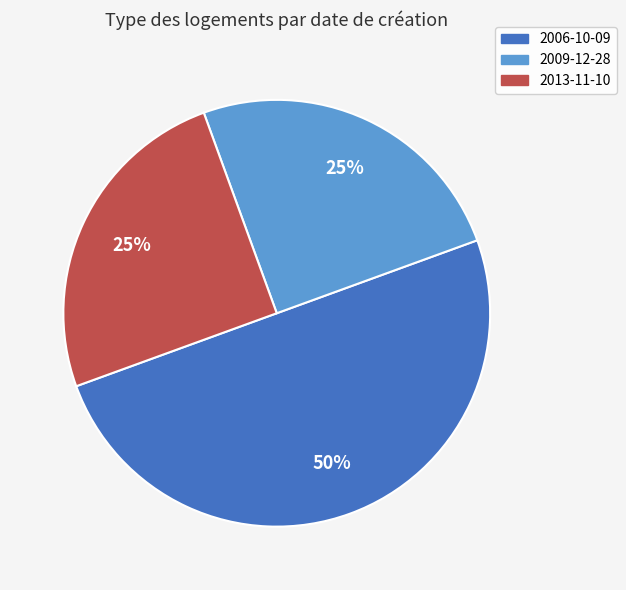

Is it true that 2009-12-28 is 33% of the pie?

False